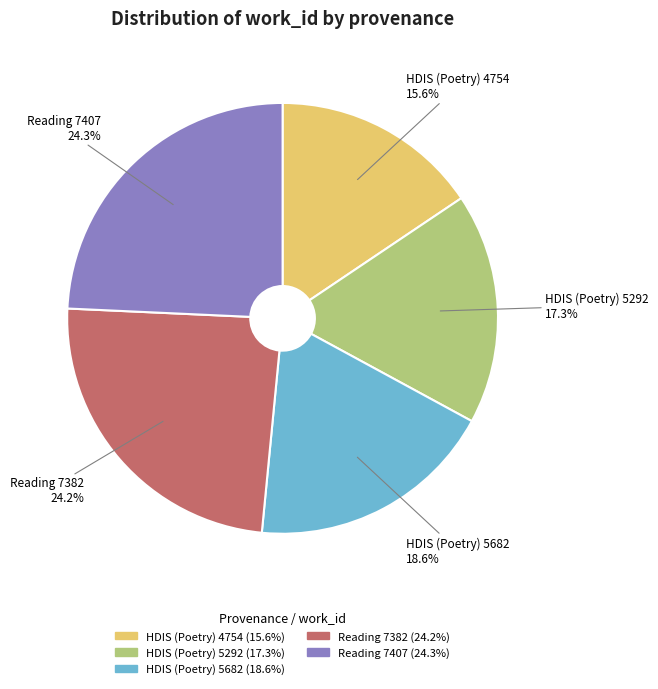

Is it true that HDIS (Poetry) 5682 is 12% of the pie?

False